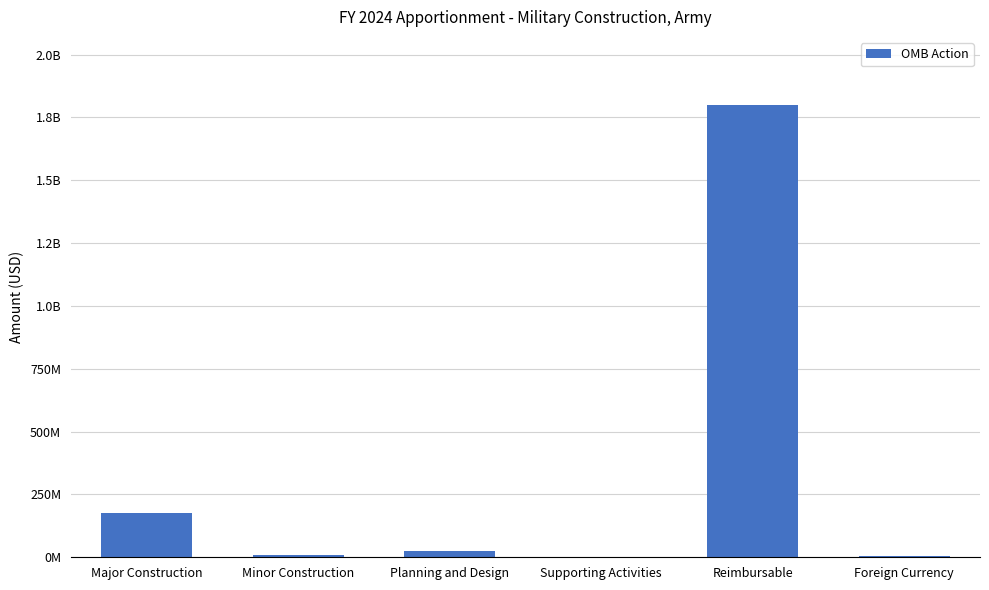

What is the change in value from Major Construction to Supporting Activities?

-173892041